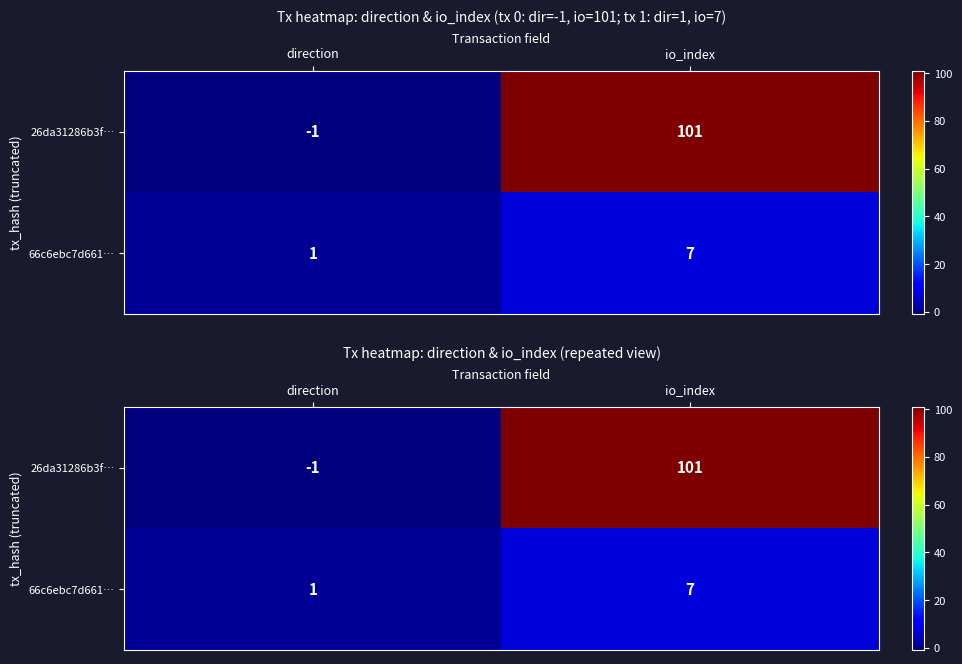

Read the 66c6ebc7d661… value at io_index.

7